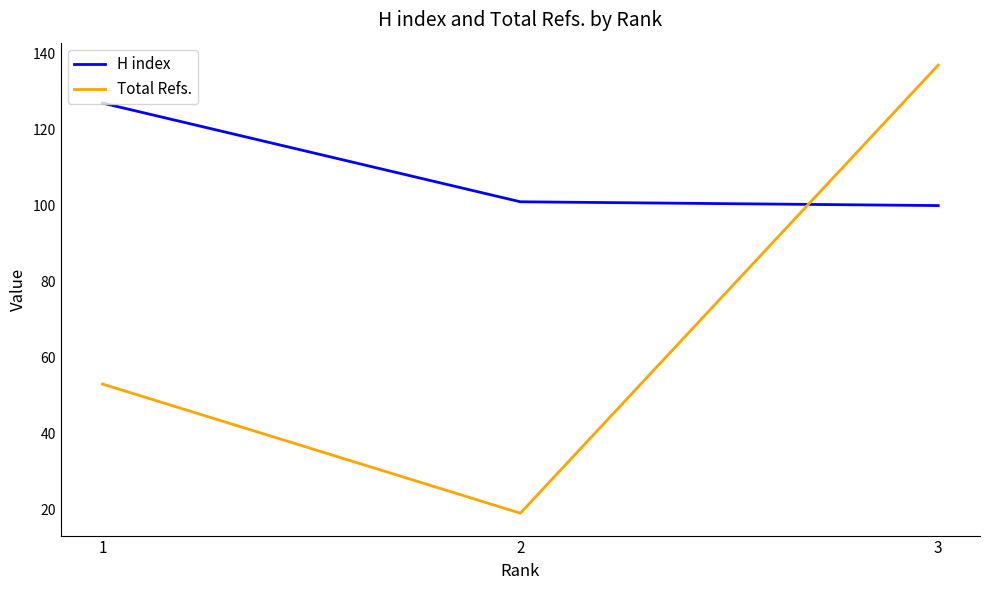

Read the Total Refs. value at 3.

137